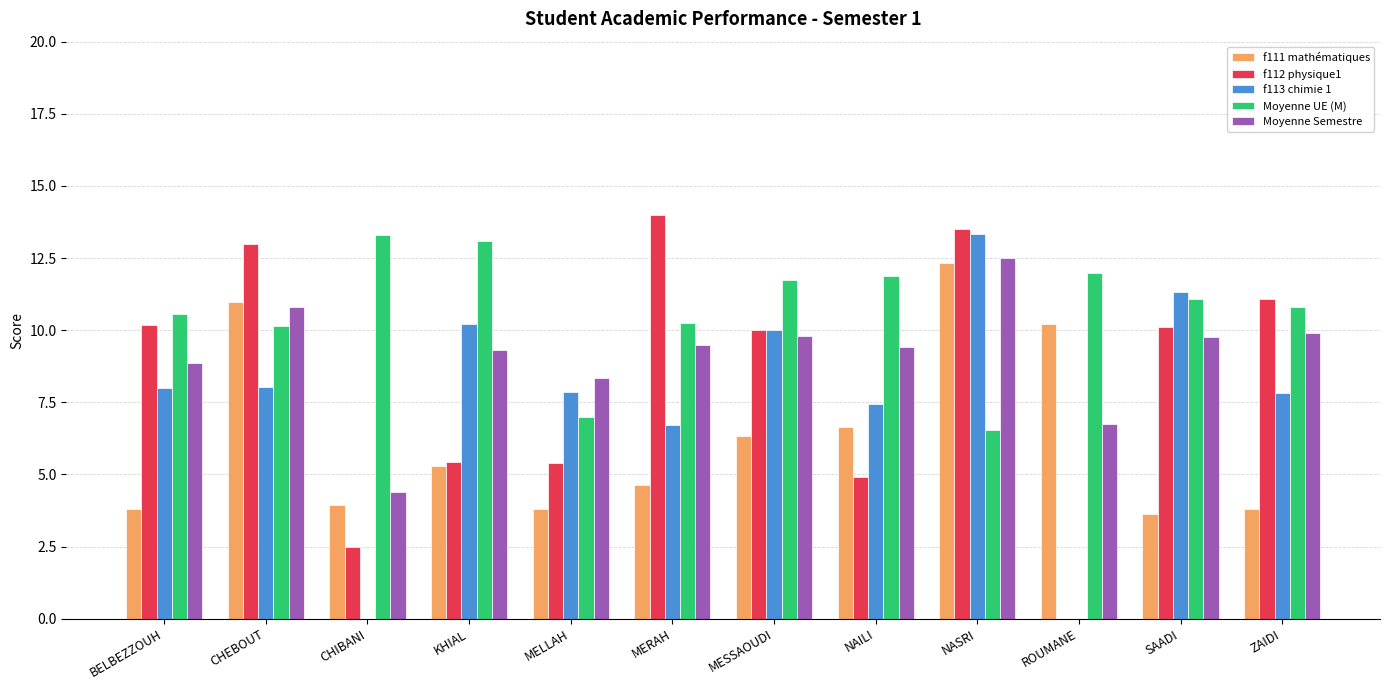

How many data points does each series have?

12